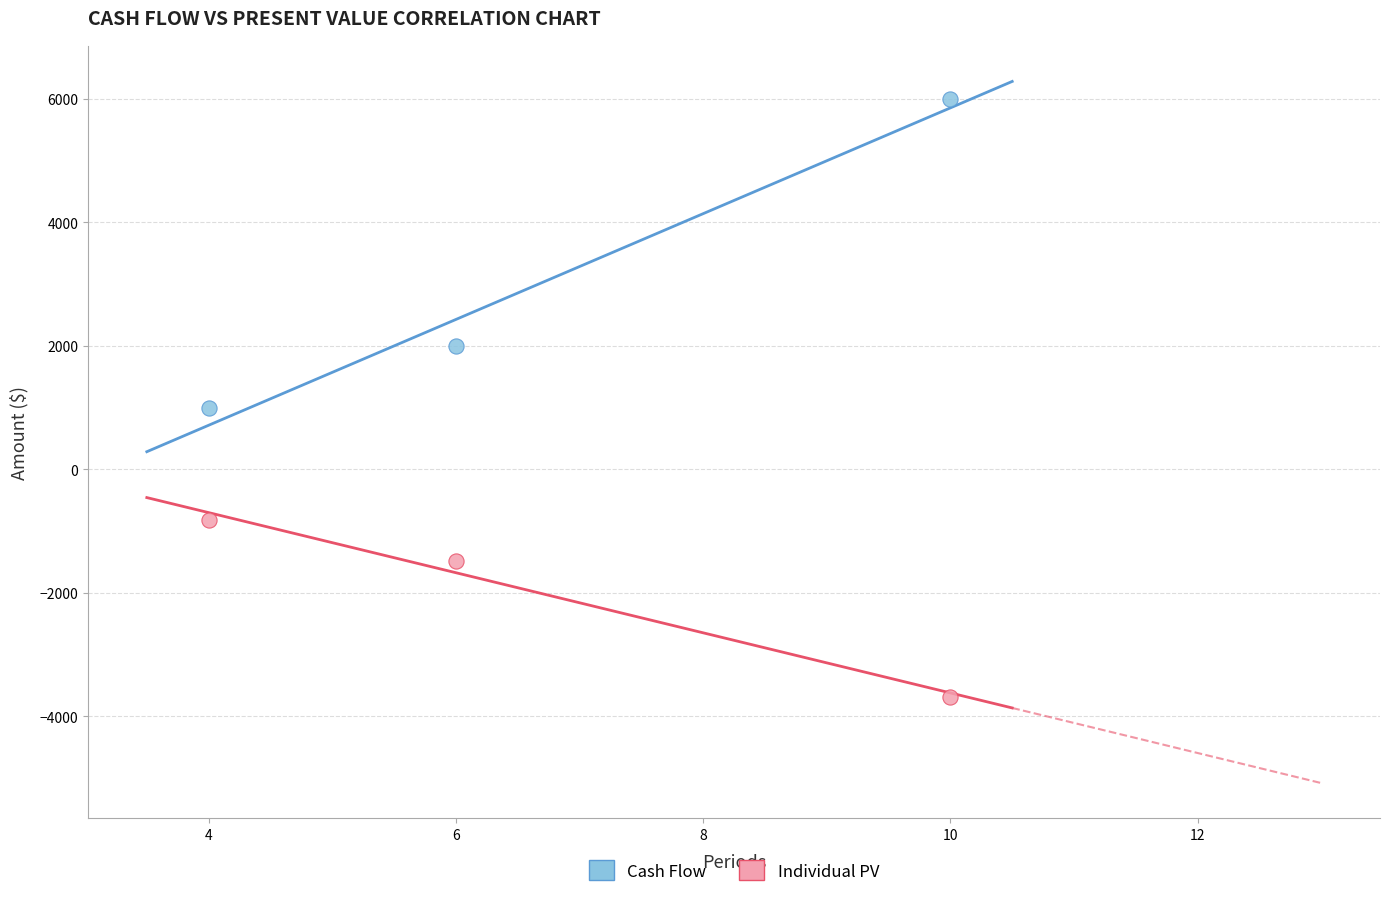

What is the X range (max minus min) for the scatter plot?

6.0